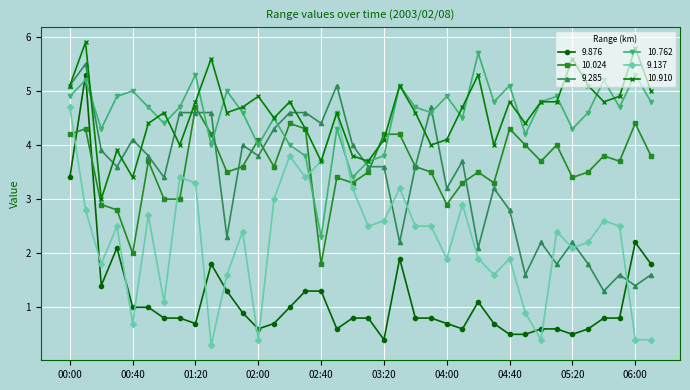

How many times do 9.285 and 10.762 cross each other?

7